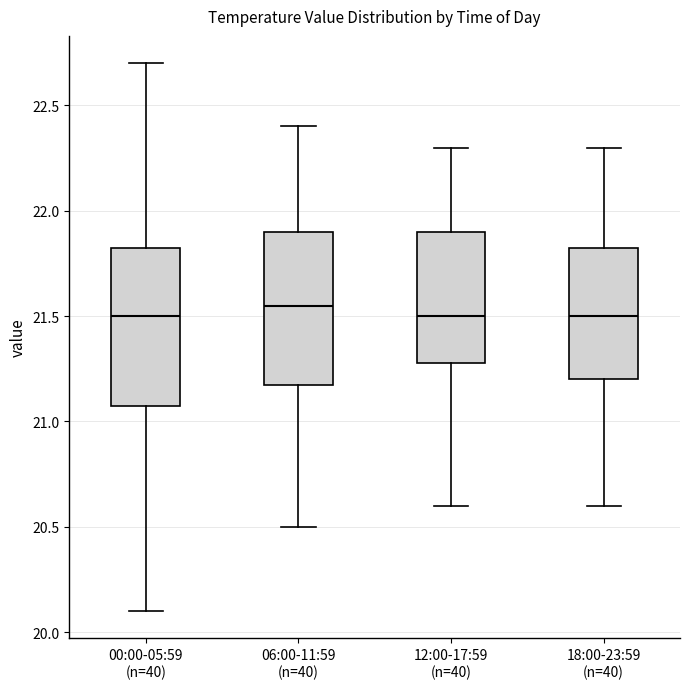

Where is the lower edge of the box for 18:00-23:59 (n=40) on the y-axis? The values are not printed on the chart, so give them approximately, as read against the axis.

21.20